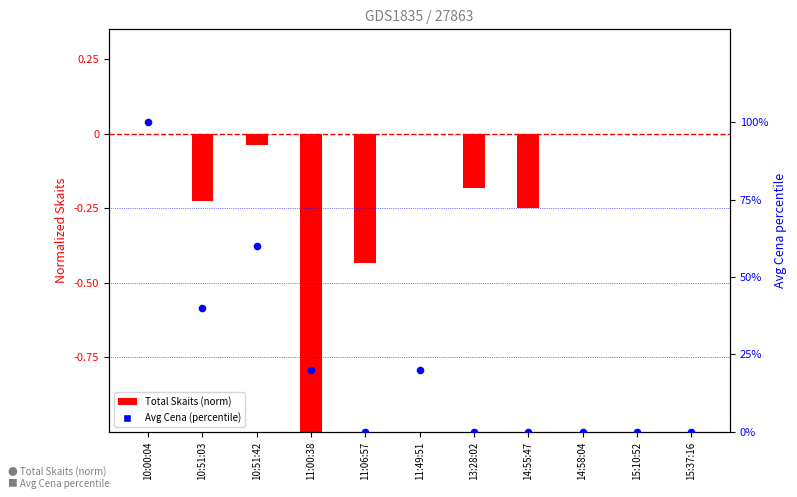

At how many categories does at least one series exceed 89?

1